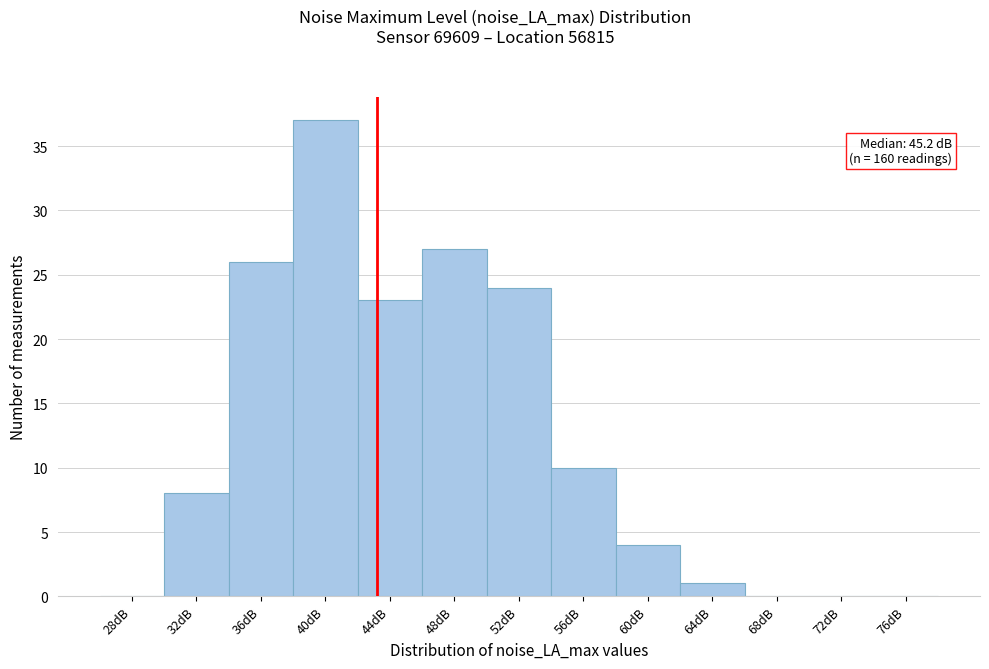

Reading left to right, what are all the values shown in this chart?

28dB=0	32dB=8	36dB=26	40dB=37	44dB=23	48dB=27	52dB=24	56dB=10	60dB=4	64dB=1	68dB=0	72dB=0	76dB=0